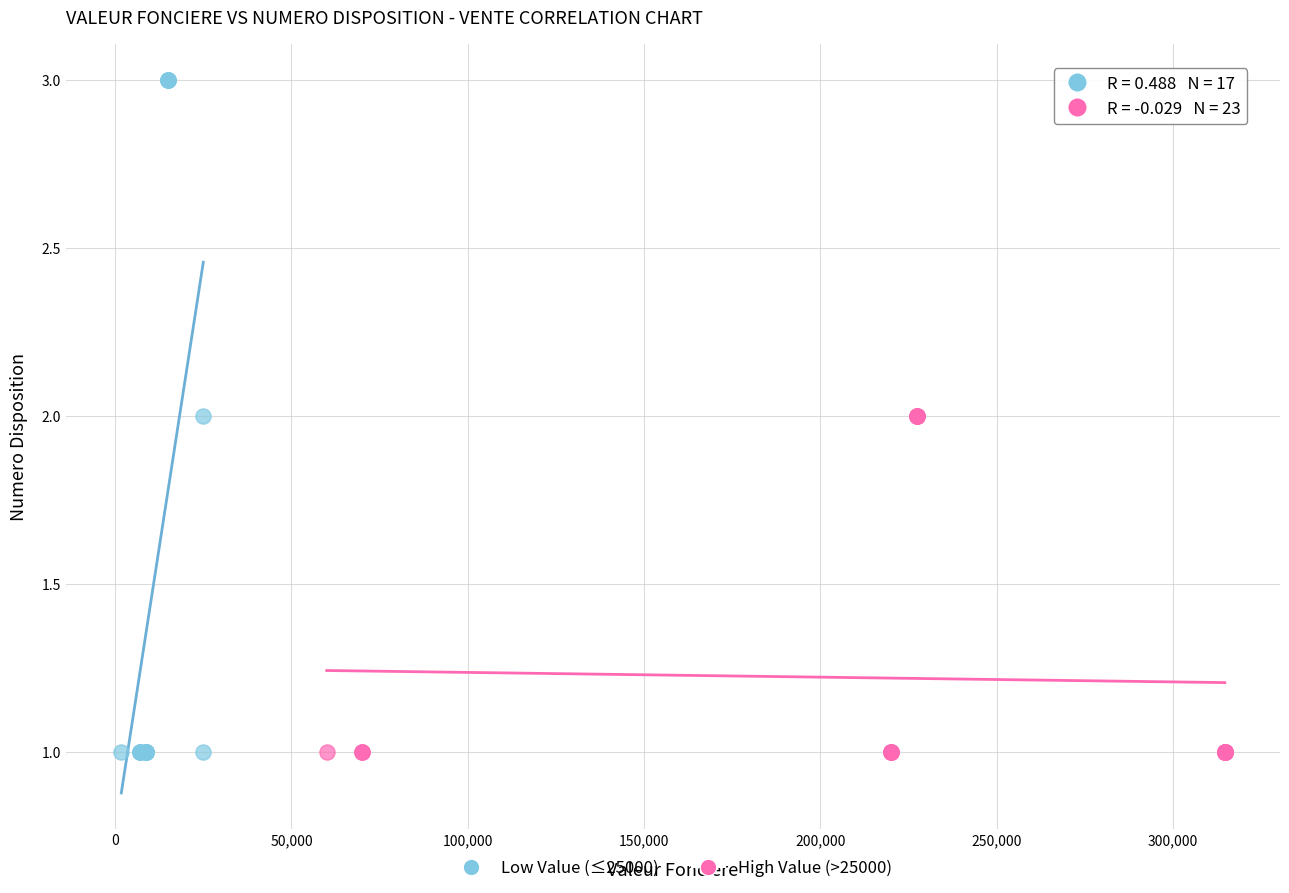

Which series has the largest Y range (max minus min)?

Low Value (≤25000)